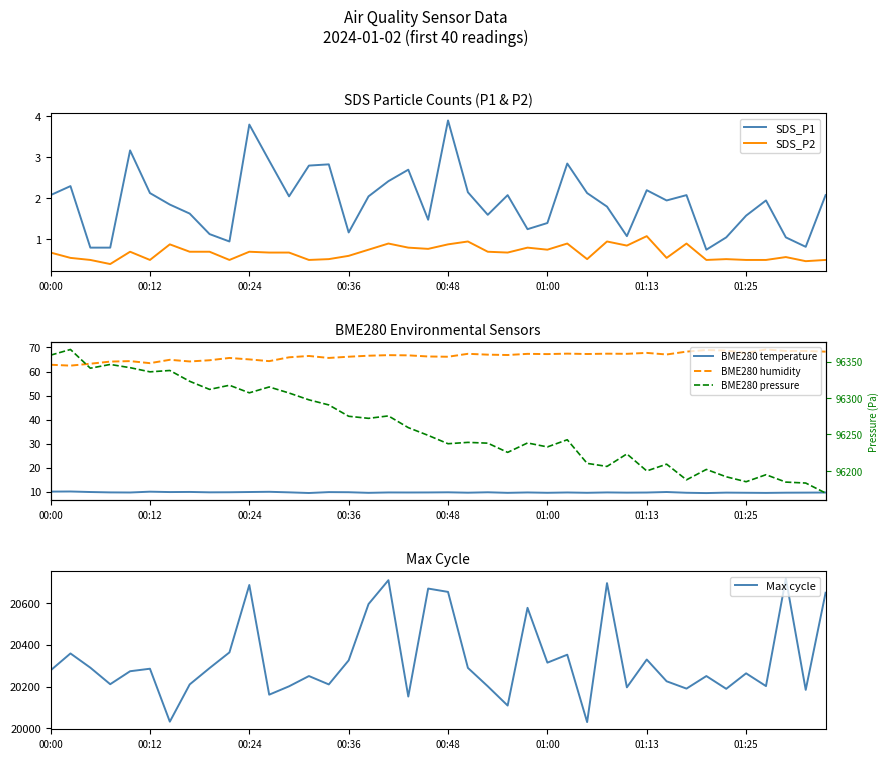

What is the difference between the highest and lowest values at 28?

96205.1